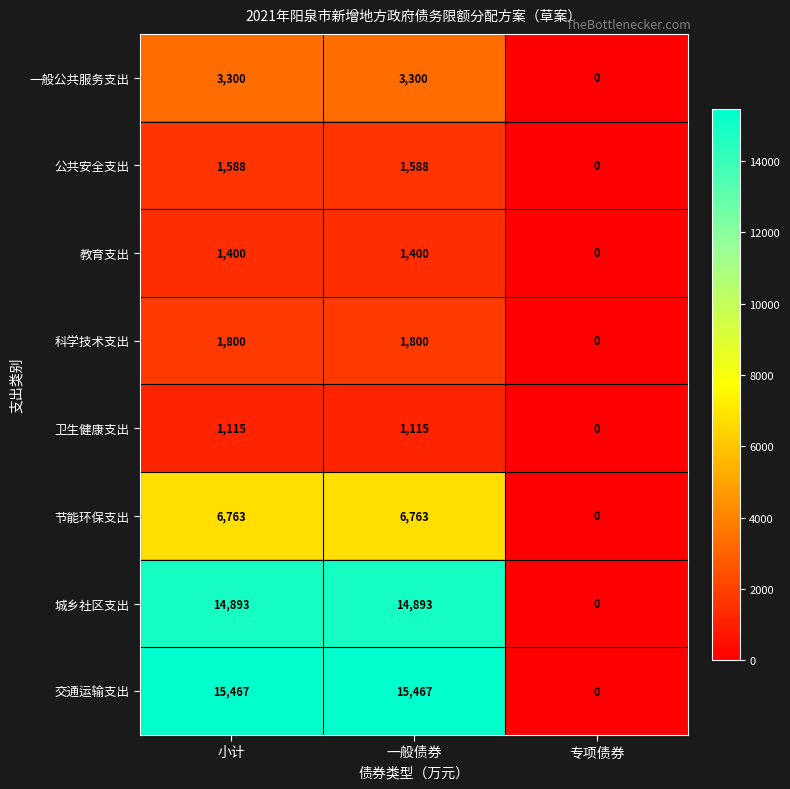

Is the value of 节能环保支出 at 小计 greater than the value of 城乡社区支出 at 专项债券?

Yes